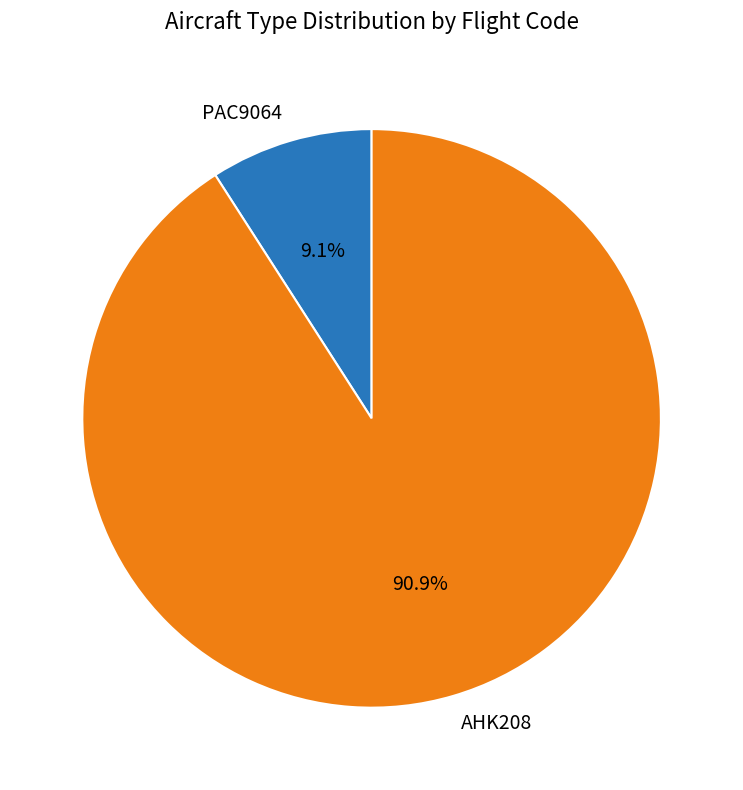

Rank the categories by value from highest to lowest.

AHK208, PAC9064